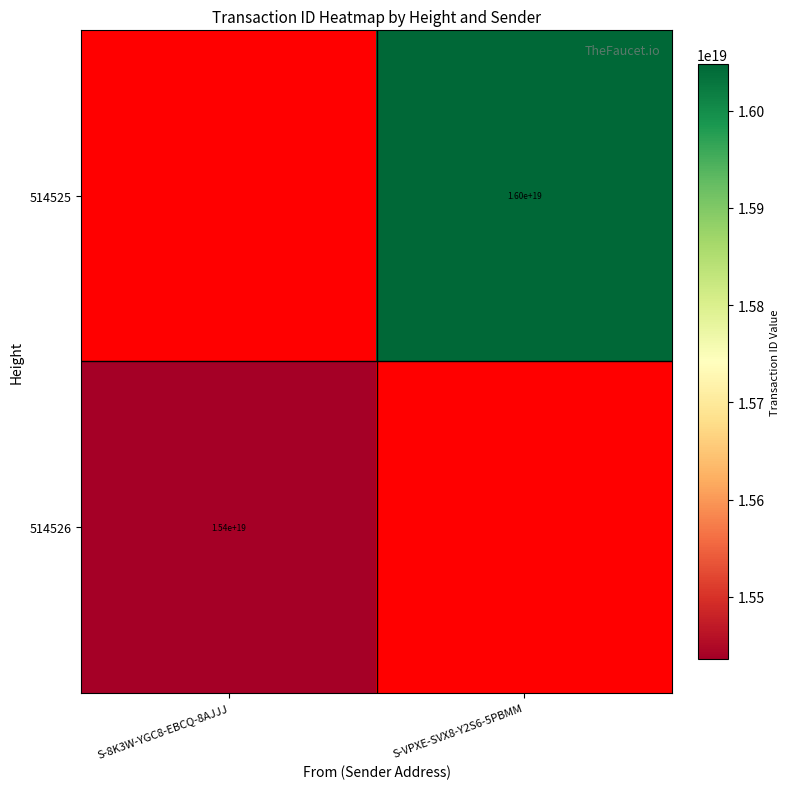

The 514525 series shows 16000000000000000000 at S-VPXE-SVX8-Y2S6-5PBMM. True or false?

True